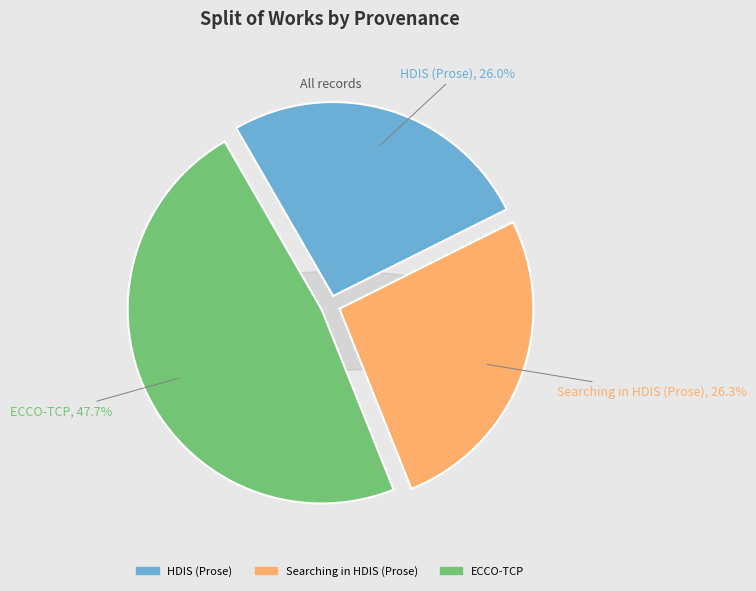

Is the sum of ECCO-TCP and HDIS (Prose) greater than half?

Yes